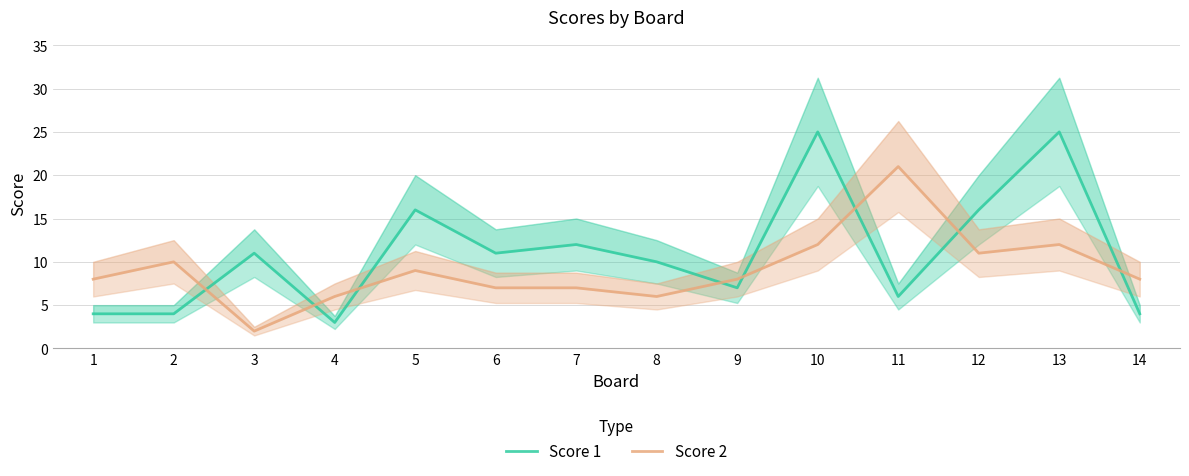

What is the maximum value shown in the chart?

25